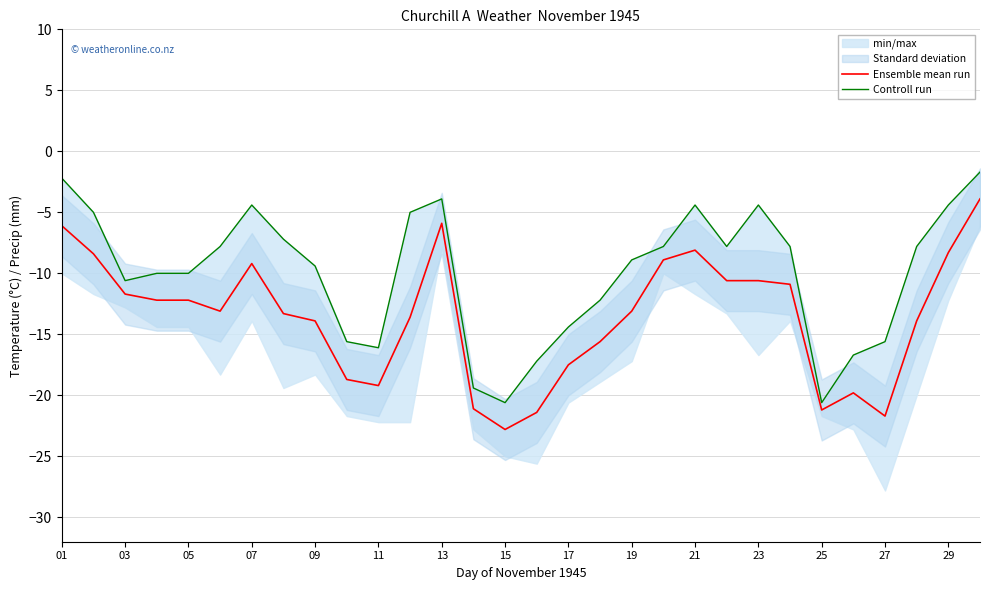

True or false: Controll run has more than 2 interior local peaks.

True